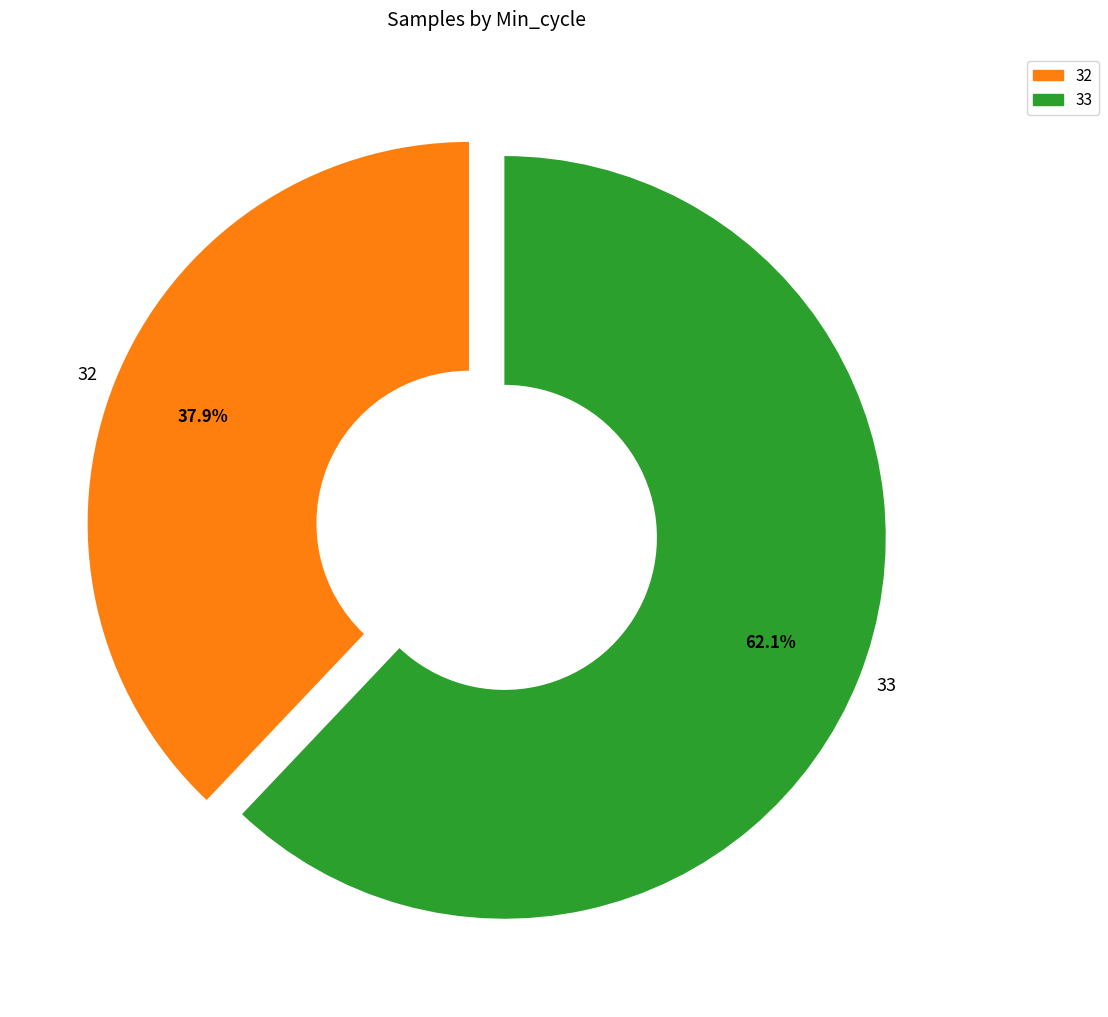

Count the number of slices in the pie.

2